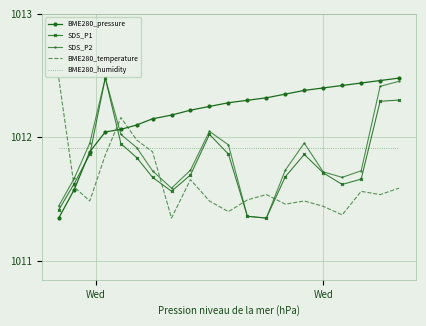

How many times do BME280_pressure and BME280_humidity cross each other?

1